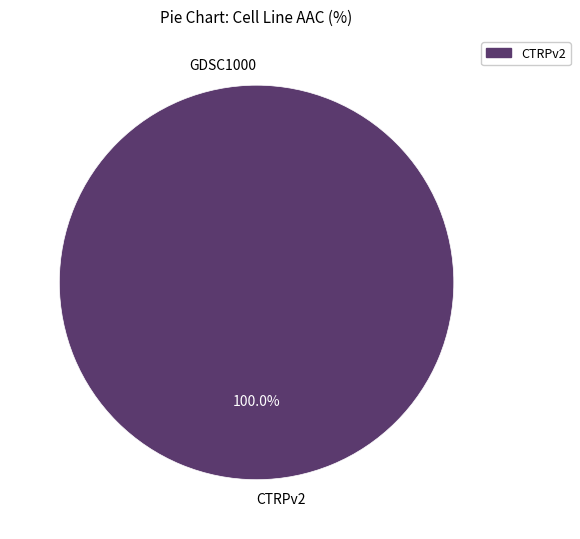

Between GDSC1000 and CTRPv2, which is larger?

CTRPv2